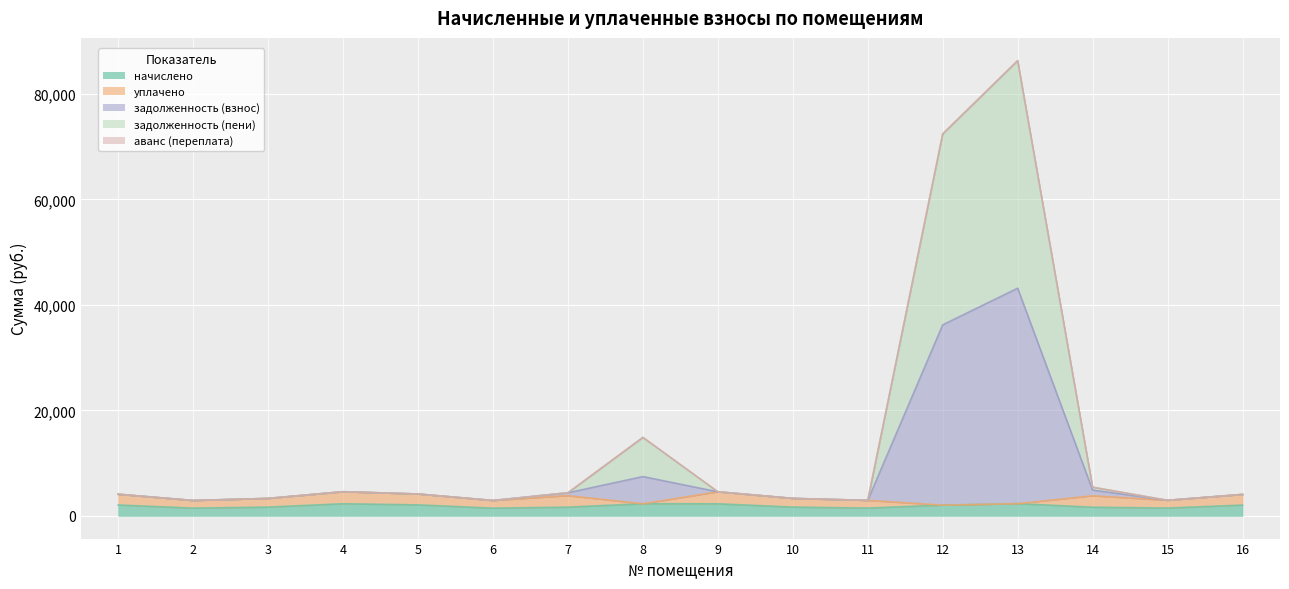

The начислено series shows 501.1 at 4. True or false?

False